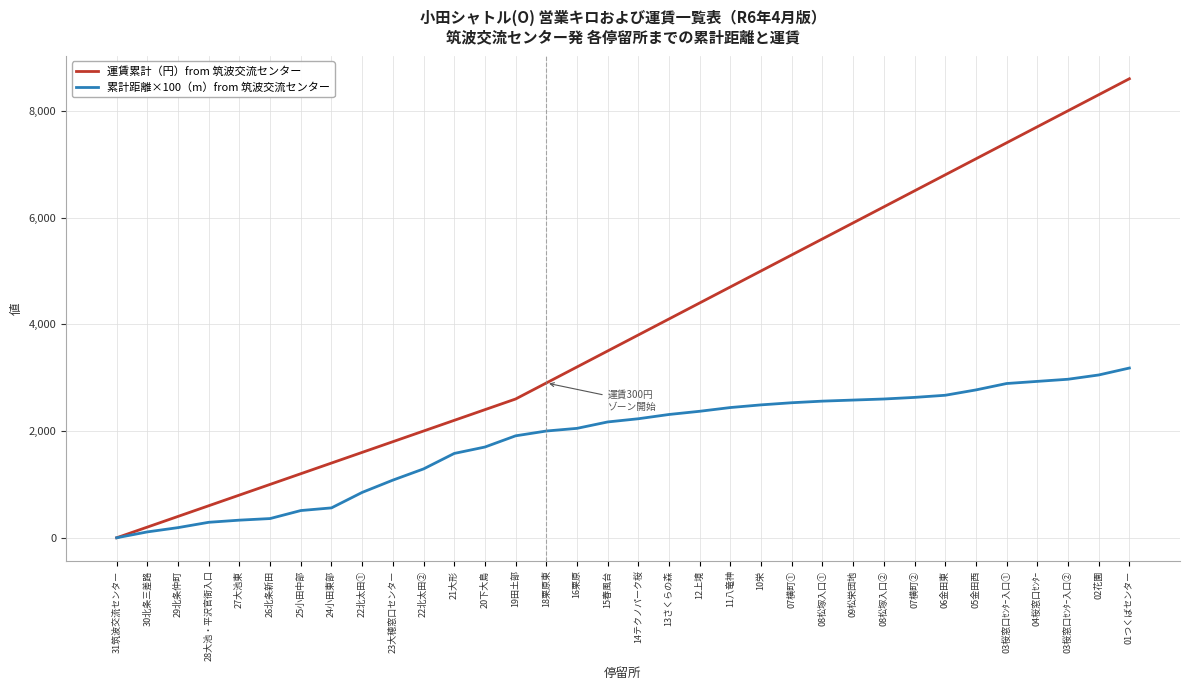

Rank the series at 07横町① from highest to lowest value.

運賃累計（円）from 筑波交流センター, 累計距離×100（m）from 筑波交流センター